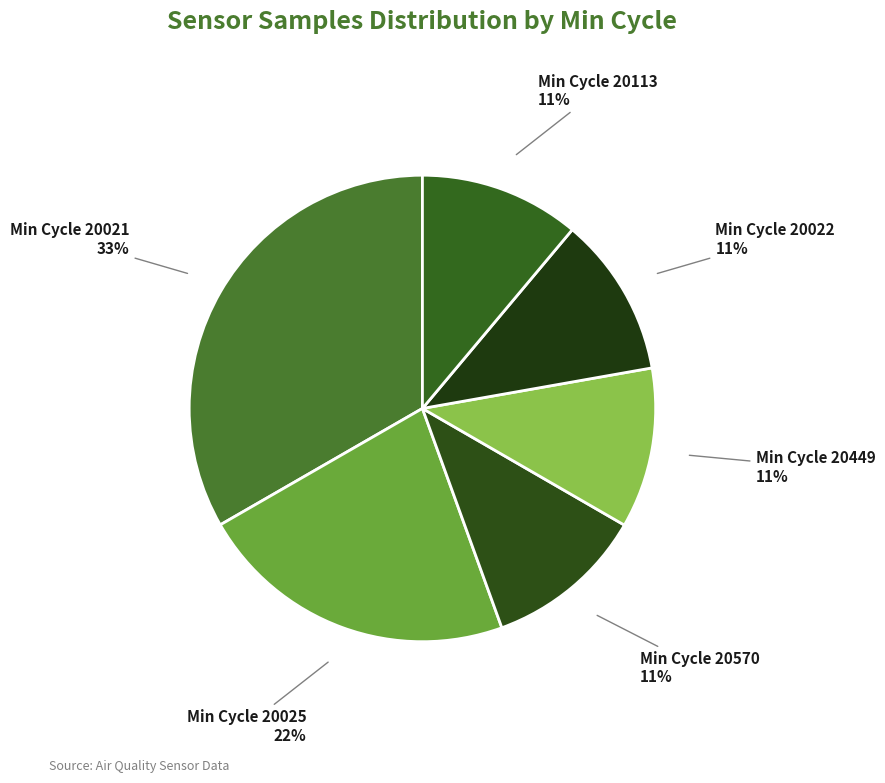

Approximately how many times larger is the value at Min Cycle 20570 compared to Min Cycle 20113?

1.0